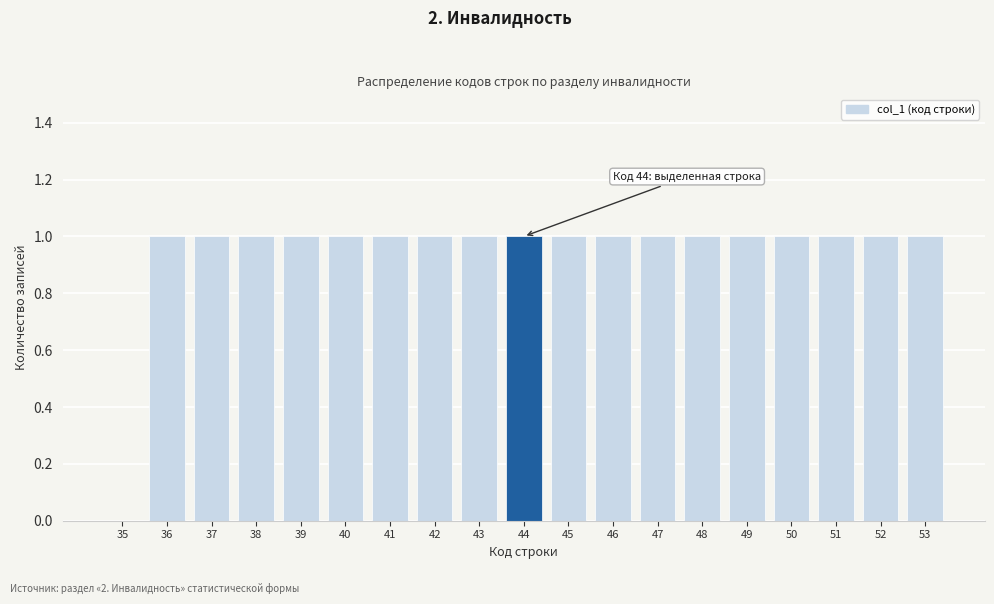

Reading left to right, extract all data points from this chart.

35=0	36=1	37=1	38=1	39=1	40=1	41=1	42=1	43=1	44=1	45=1	46=1	47=1	48=1	49=1	50=1	51=1	52=1	53=1